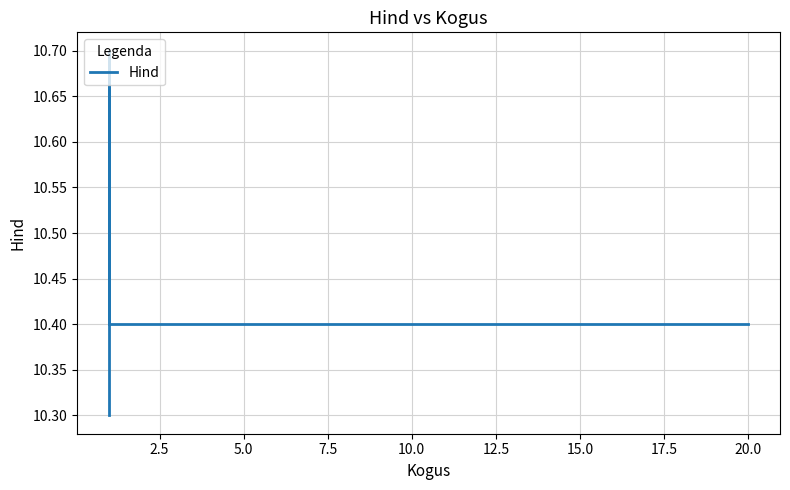

The value at 5.0 is 2.9. True or false?

False